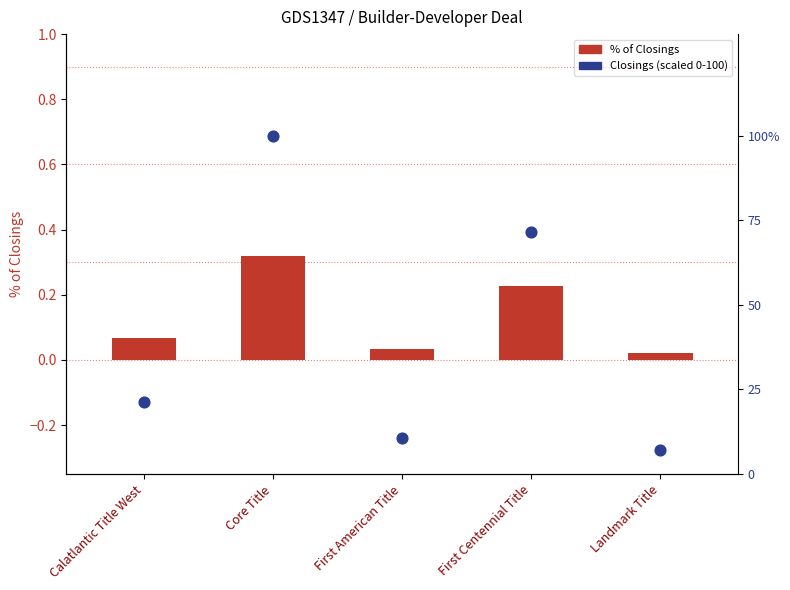

Is the value of Closings (scaled) at Calatlantic Title West greater than the value of % of Closings at First Centennial Title?

Yes